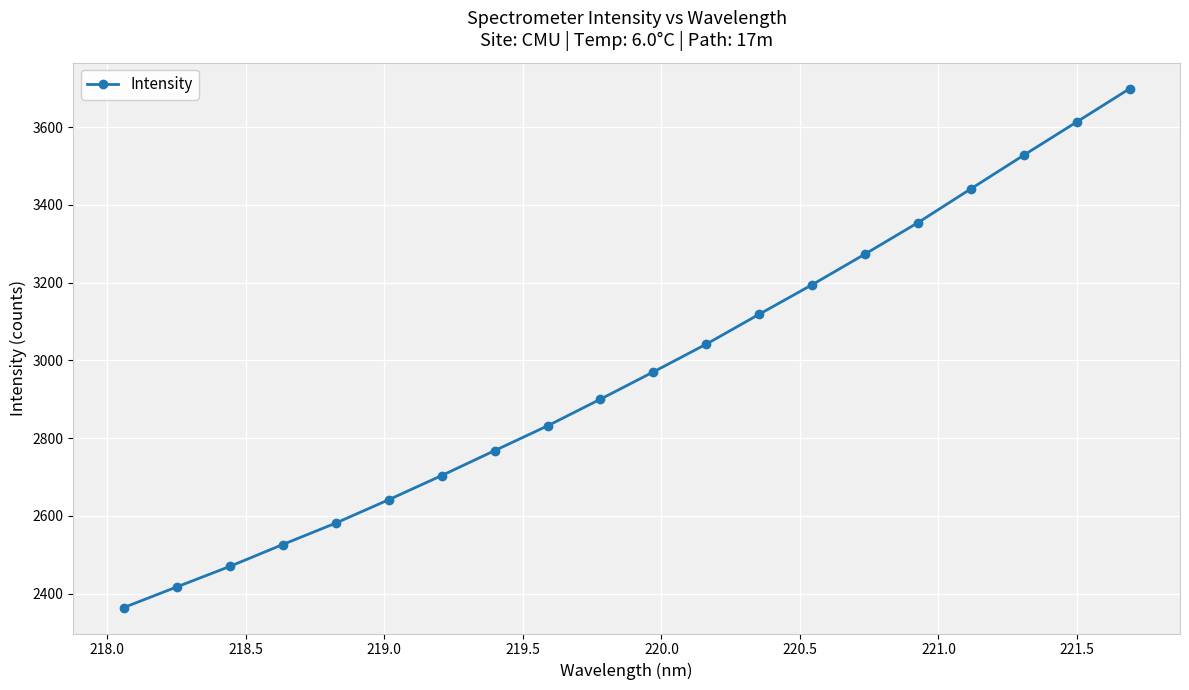

What is the value of the 10th point from the left?

2900.2